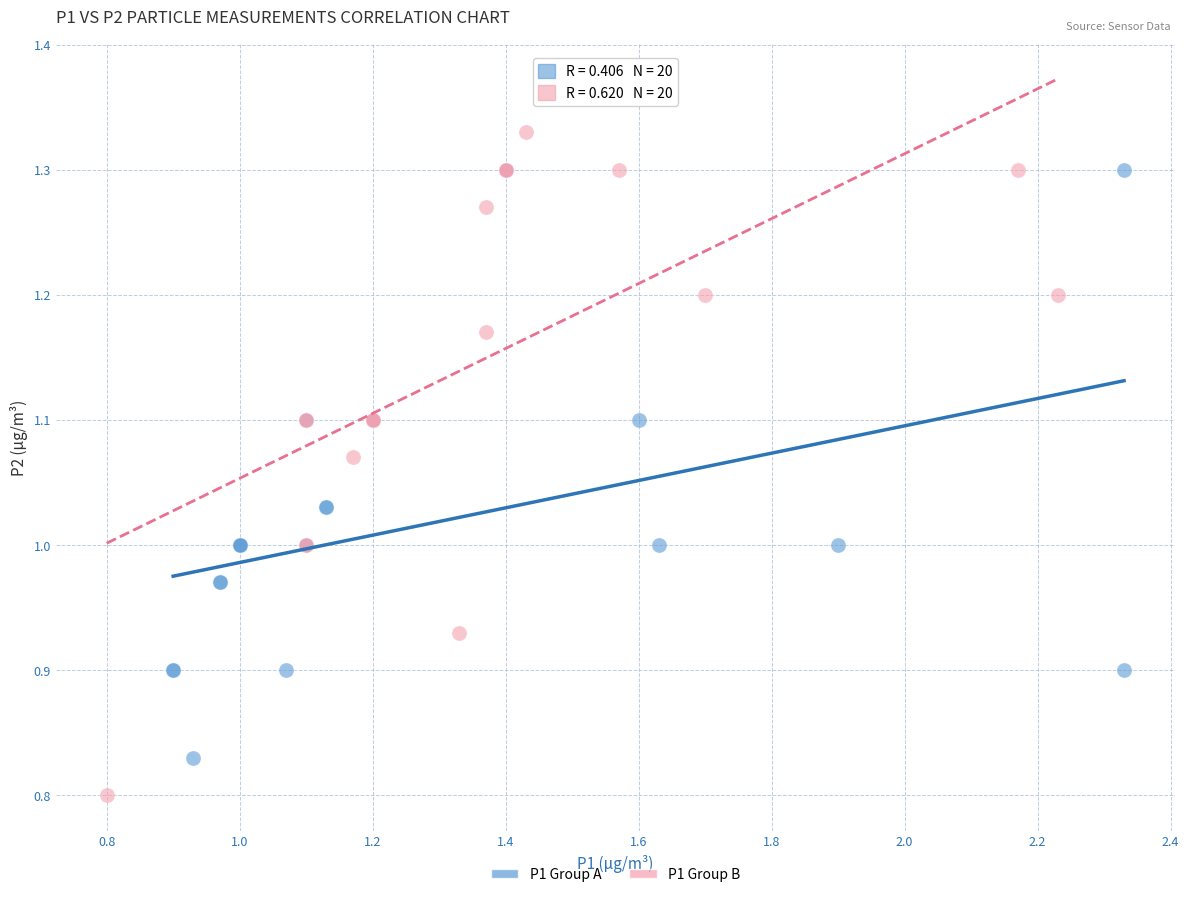

Which series contains the highest Y value?

P1 Group B